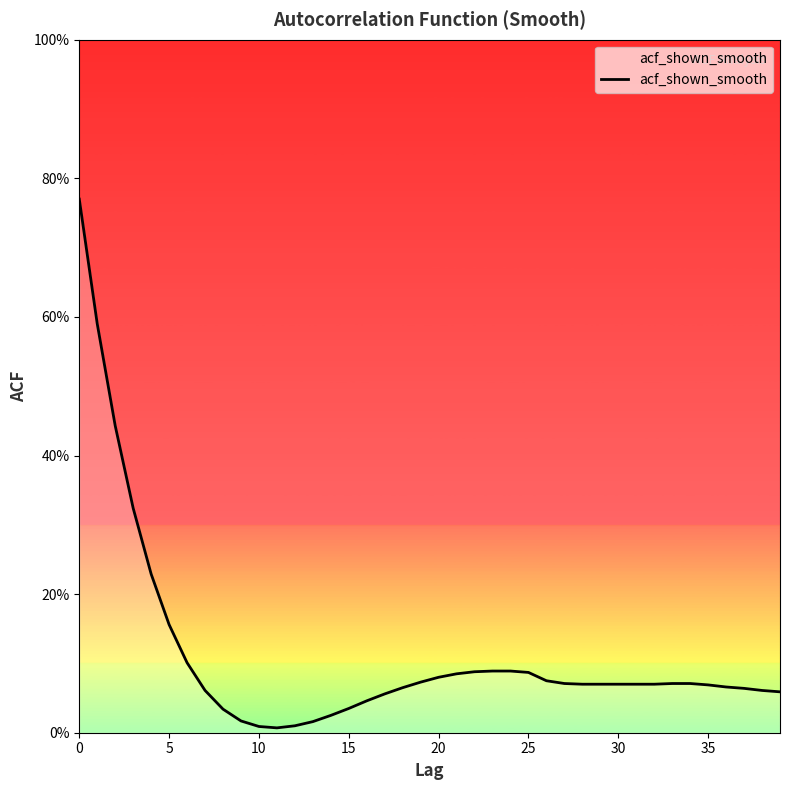

Reading right to left, transcribe all the data shown in this chart.

0.1	0.1	0.1	0.1	0.1	0.1	0.1	0.1	0.1	0.1	0.1	0.1	0.1	0.1	0.1	0.1	0.1	0.1	0.1	0.1	0.1	0.1	0.1	0.0	0.0	0.0	0.0	0.0	0.0	0.0	0.0	0.0	0.1	0.1	0.2	0.2	0.3	0.4	0.6	0.8